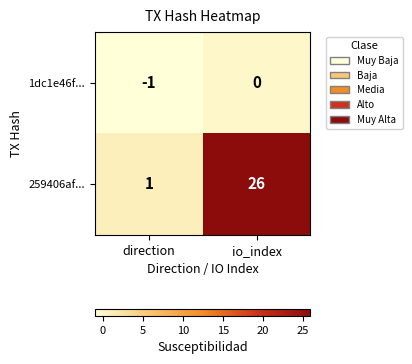

Reading left to right, extract all data points from this chart.

1dc1e46f...: -1	0
259406af...: 1	26